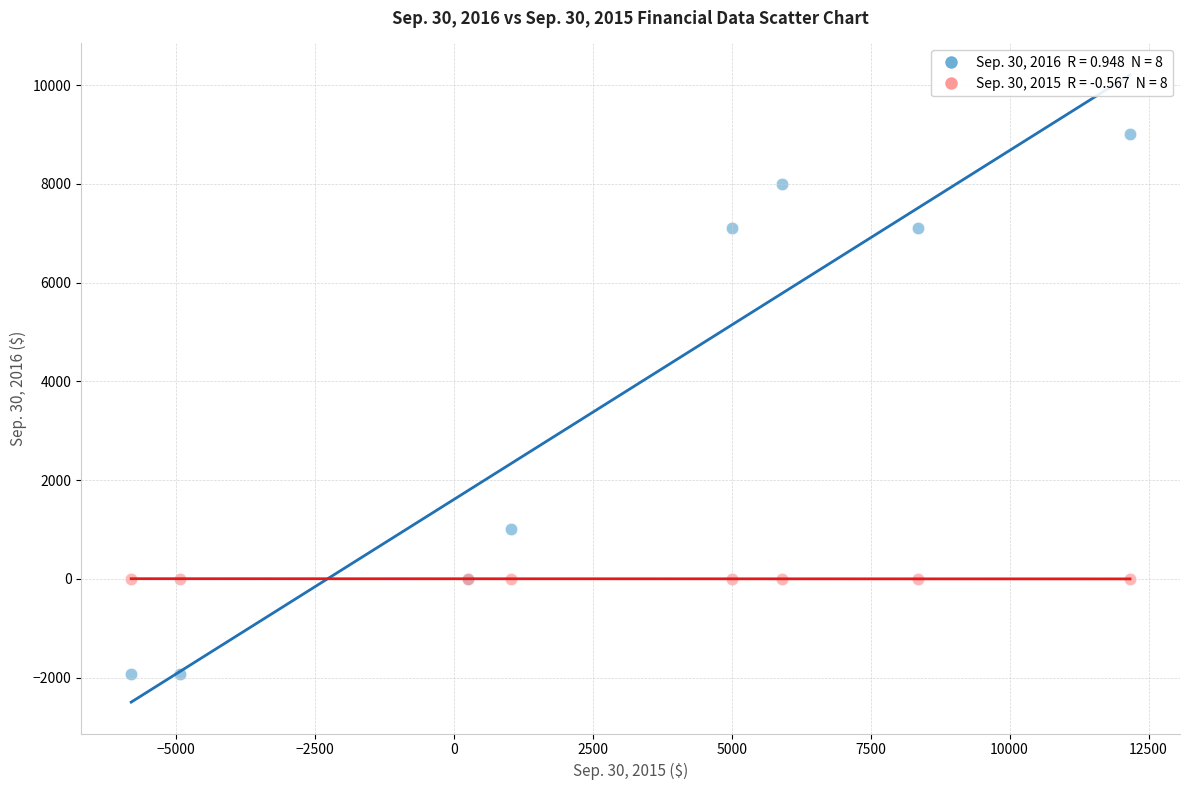

Across all series, what Y value is closest to 3550?

1019